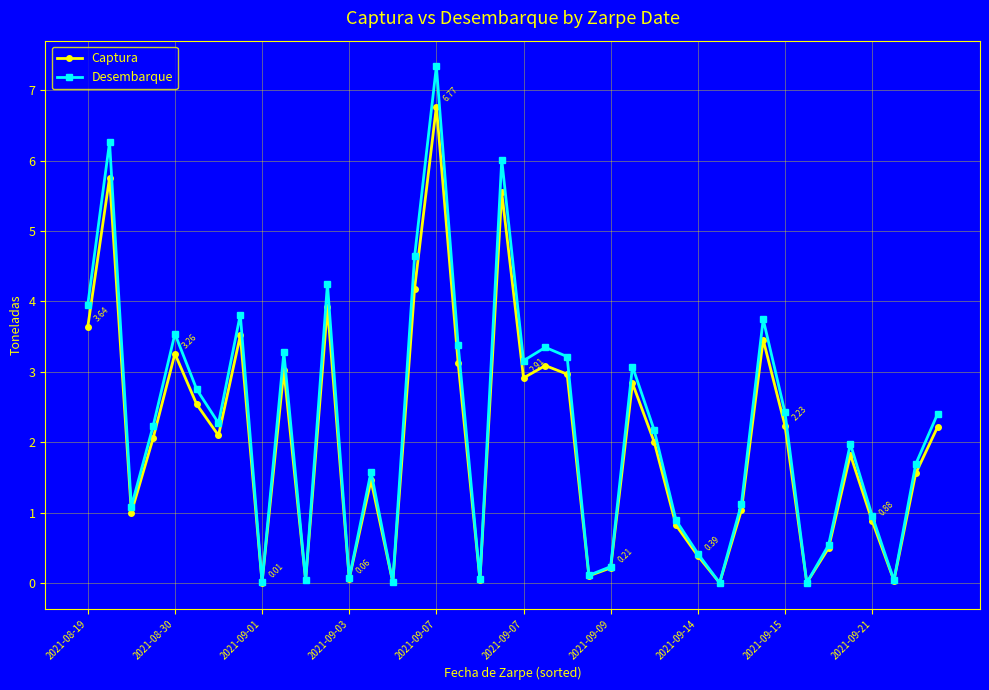

How many interior local valleys does the Desembarque series have?

12